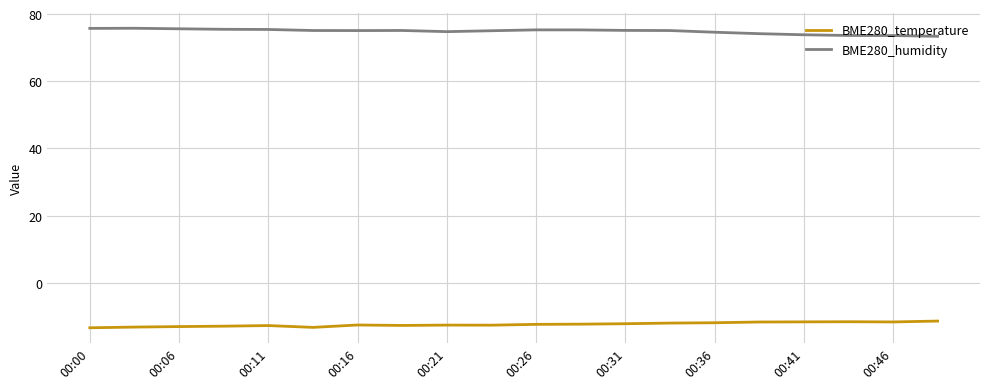

Does the chart have visible grid lines?

Yes